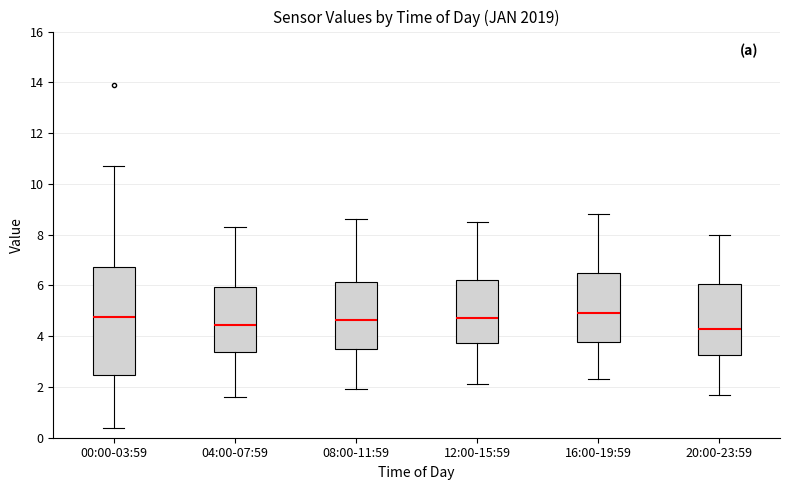

Reading left to right, read every box against the y-axis: the position of its median line, the range the box covers, and the ends of its whiskers. The values are not printed on the chart, so give them approximately, as read against the axis.

00:00-03:59: median 4.8, box 2.4 to 6.8, whiskers 0.4 to 10.8
04:00-07:59: median 4.4, box 3.4 to 6.0, whiskers 1.6 to 8.4
08:00-11:59: median 4.6, box 3.6 to 6.2, whiskers 2.0 to 8.6
12:00-15:59: median 4.8, box 3.8 to 6.2, whiskers 2.2 to 8.6
16:00-19:59: median 5.0, box 3.8 to 6.6, whiskers 2.4 to 8.8
20:00-23:59: median 4.4, box 3.2 to 6.0, whiskers 1.8 to 8.0